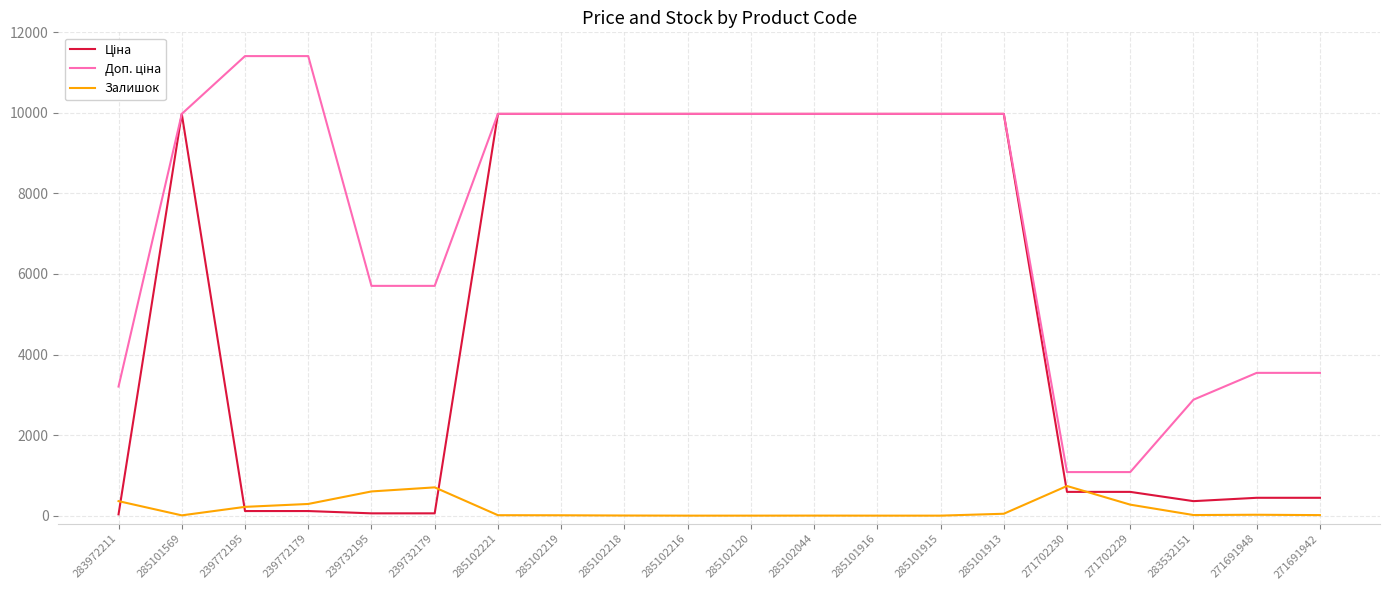

Between 239772179 and 271702230, which series saw the biggest shift?

Доп. ціна